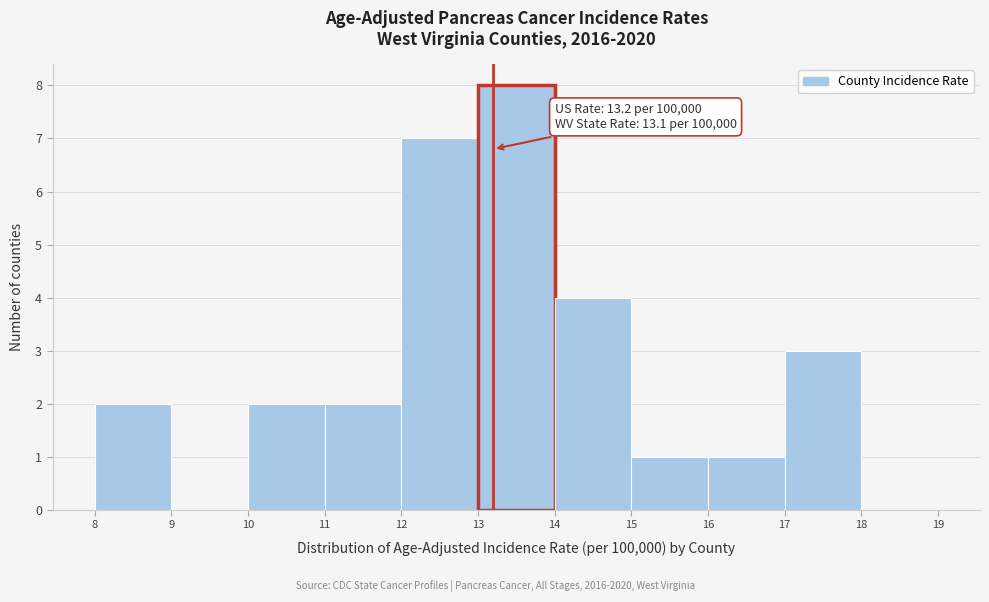

Which range on the x-axis has the tallest bar?

13 to 14